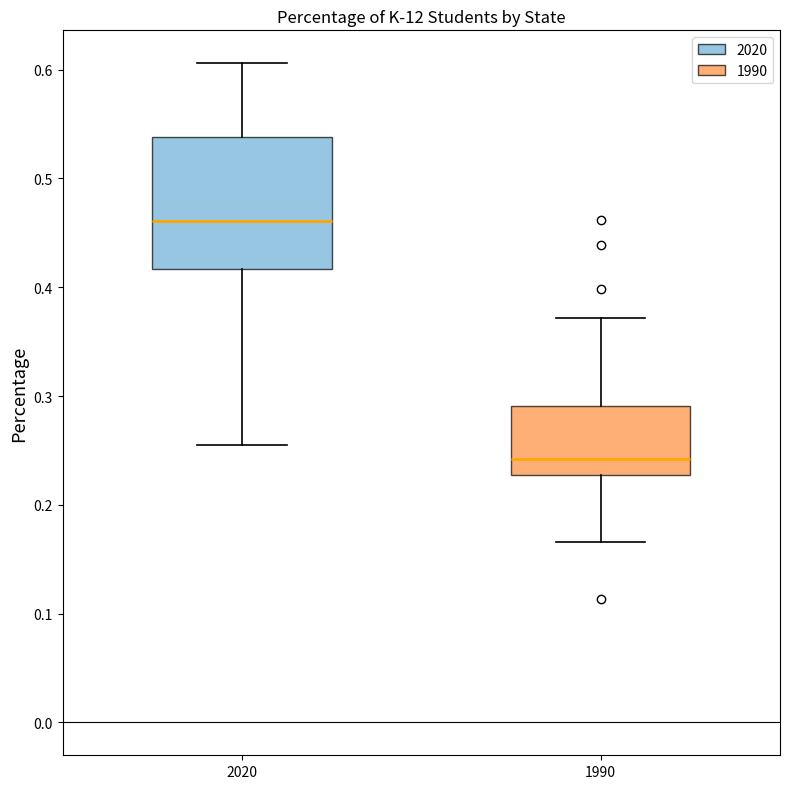

Which box is the tallest, from its lower edge to its upper edge?

2020